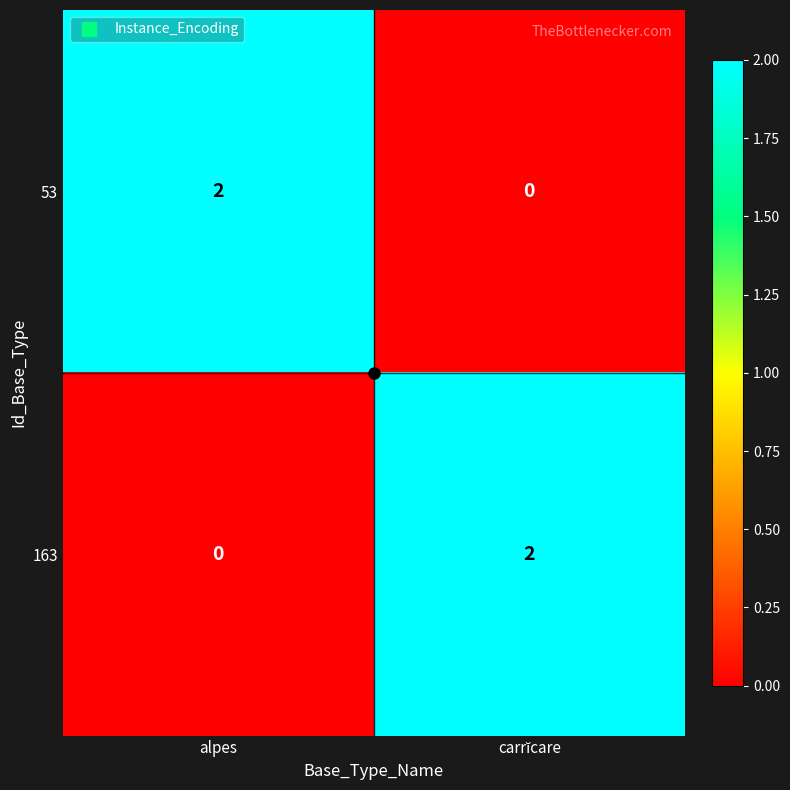

At which label does 53 reach its peak?

alpes